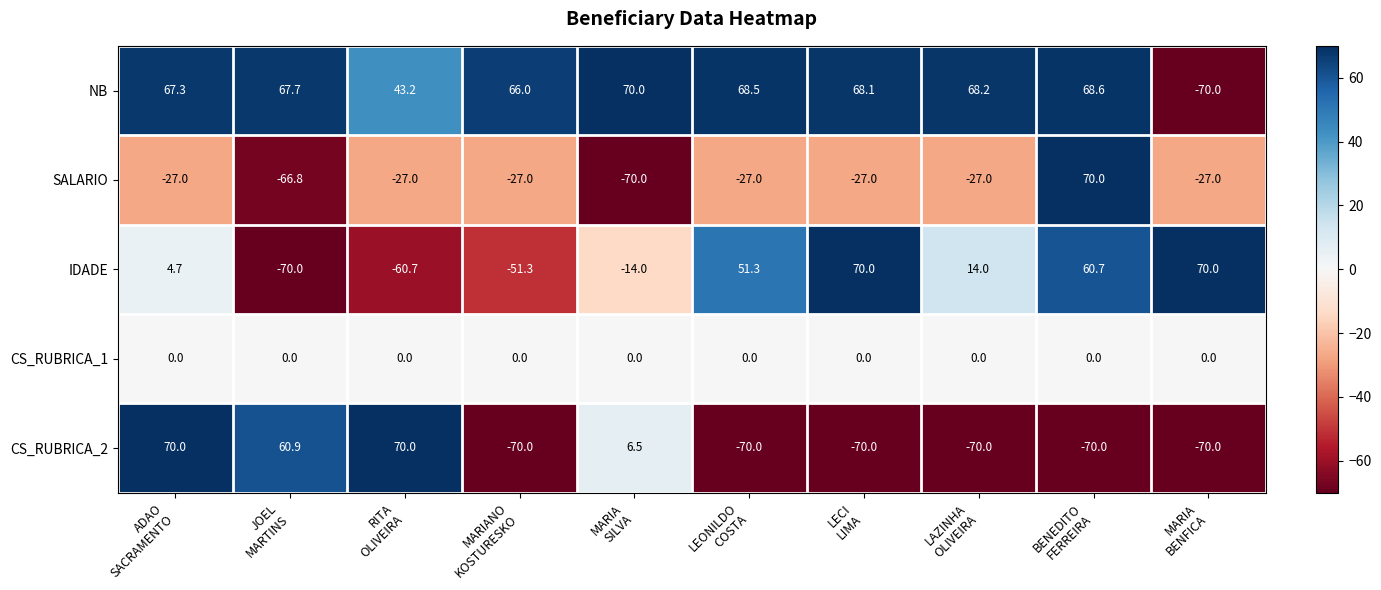

What is the difference between the maximum and second lowest values in the IDADE series?

130.7